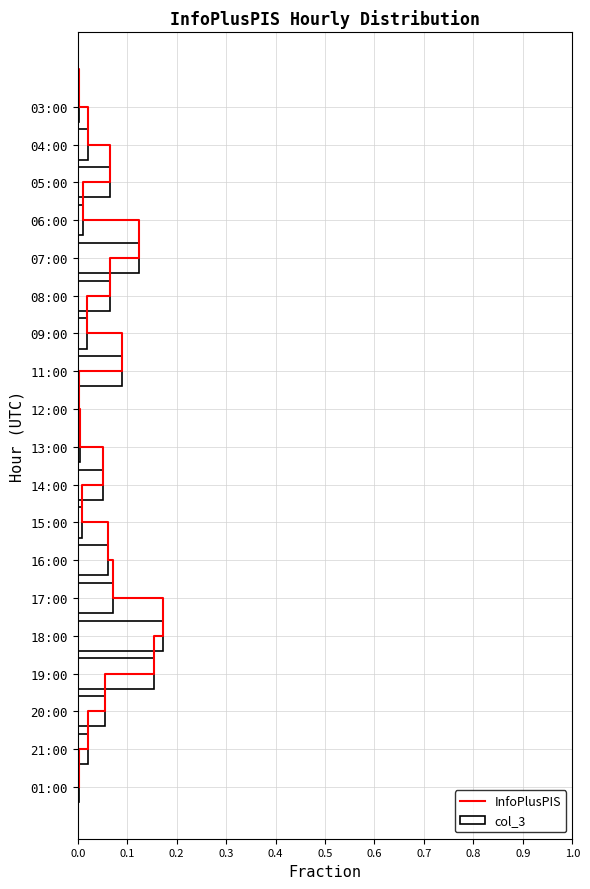

What is the difference between the maximum and second lowest values?

0.2